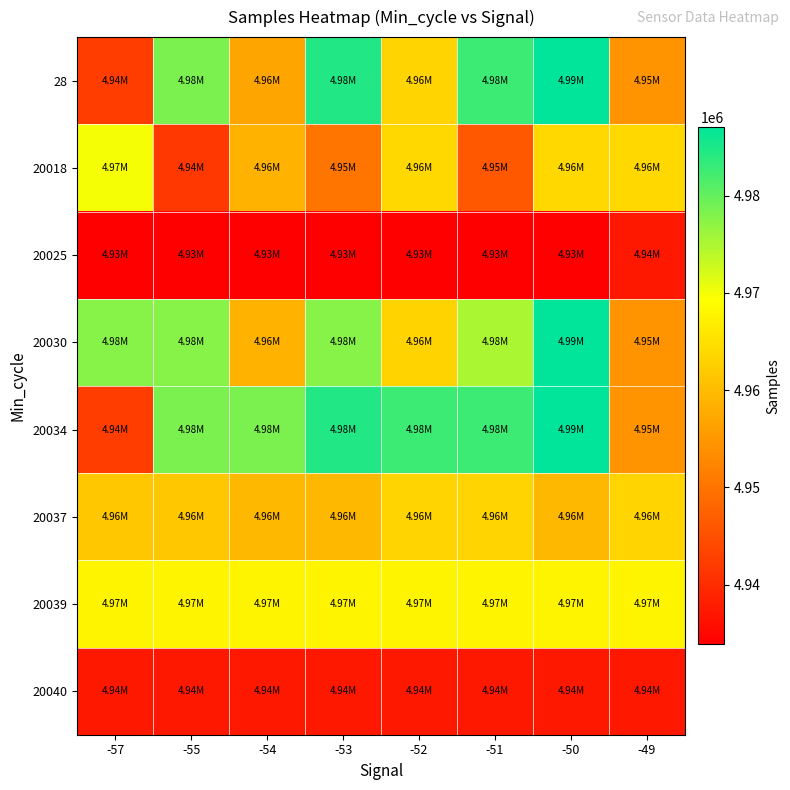

Reading right to left, transcribe all the data shown in this chart.

28: -49=4954600	-50=4987012	-51=4982689	-52=4963347	-53=4984612	-54=4956800	-55=4978490	-57=4942536
20018: -49=4963799	-50=4963799	-51=4946141	-52=4963799	-53=4950217	-54=4958929	-55=4941649	-57=4969895
20025: -49=4937338	-50=4933848	-51=4933848	-52=4933848	-53=4933848	-54=4933848	-55=4933848	-57=4933848
20030: -49=4954600	-50=4987012	-51=4975072	-52=4963278	-53=4977560	-54=4958929	-55=4977560	-57=4977560
20034: -49=4954600	-50=4987012	-51=4982689	-52=4982689	-53=4984612	-54=4978490	-55=4978490	-57=4942536
20037: -49=4963347	-50=4959580	-51=4963347	-52=4963347	-53=4959580	-54=4959462	-55=4961658	-57=4961658
20039: -49=4967876	-50=4967876	-51=4967876	-52=4967876	-53=4967876	-54=4967876	-55=4967876	-57=4967876
20040: -49=4937338	-50=4937338	-51=4937338	-52=4937338	-53=4937338	-54=4937338	-55=4937338	-57=4937338